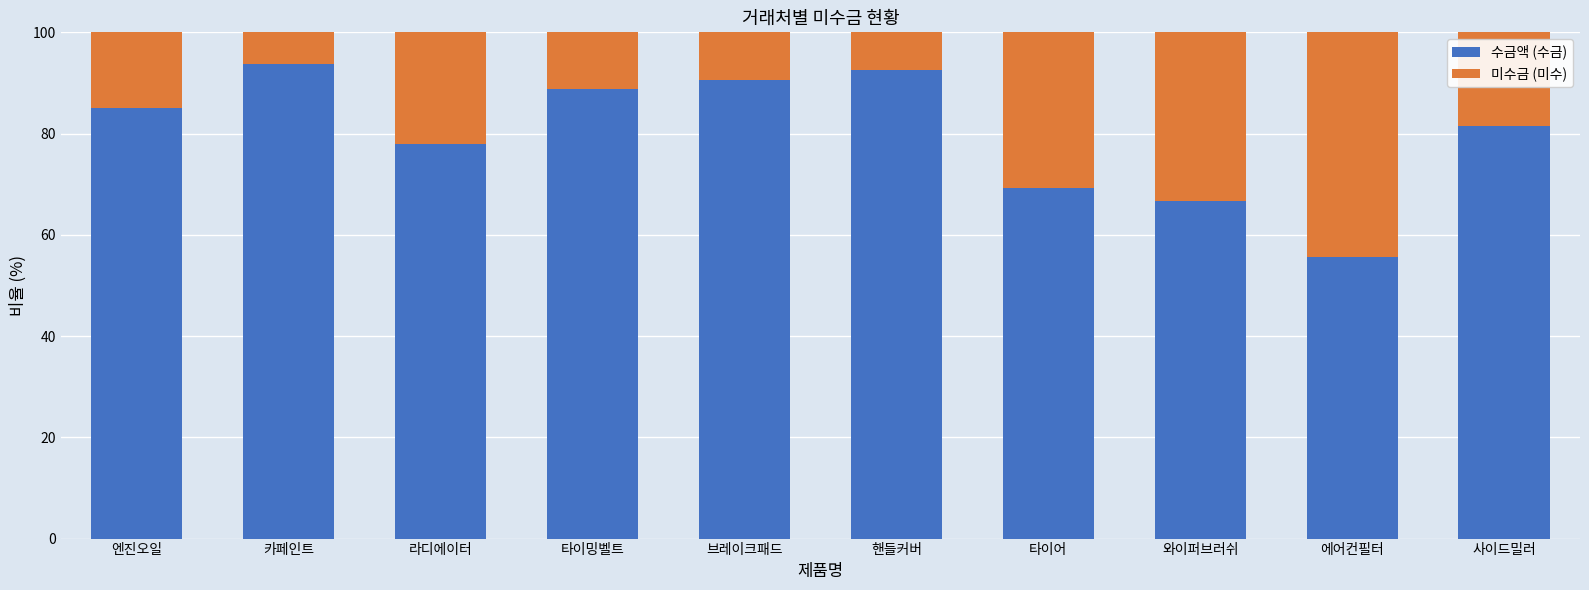

What is the average value of the 수금액 (수금) series?

80.2